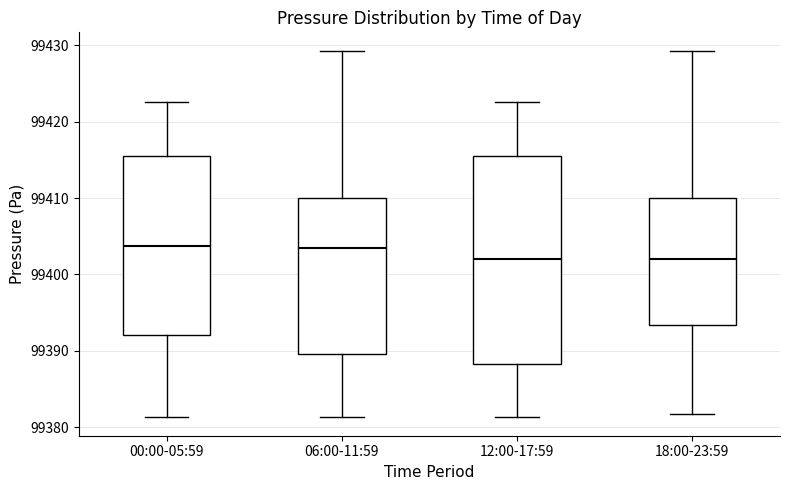

Which box is the tallest, from its lower edge to its upper edge?

12:00-17:59